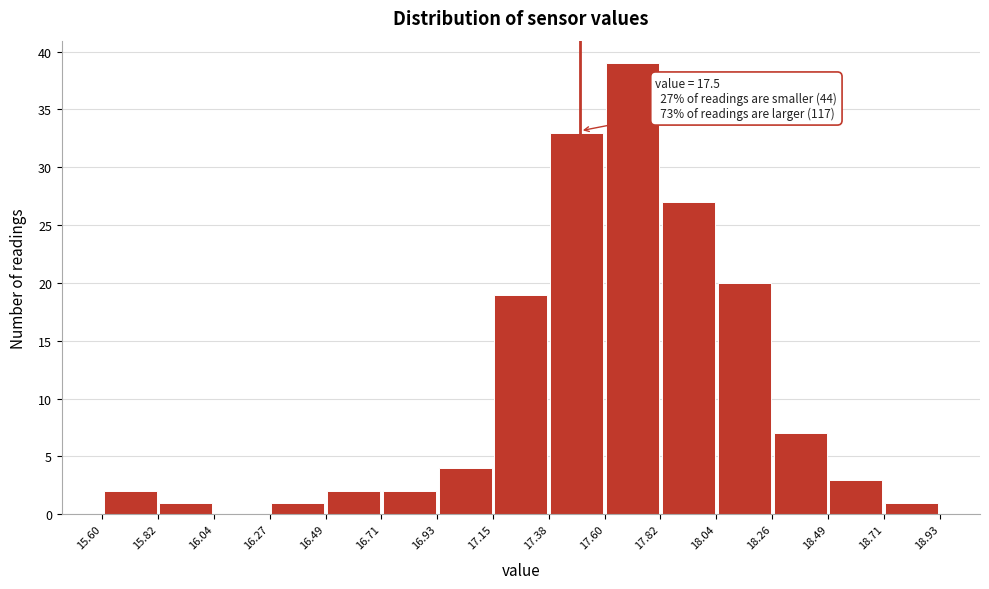

Over which range of the x-axis is the bar tallest?

17.60 to 17.82